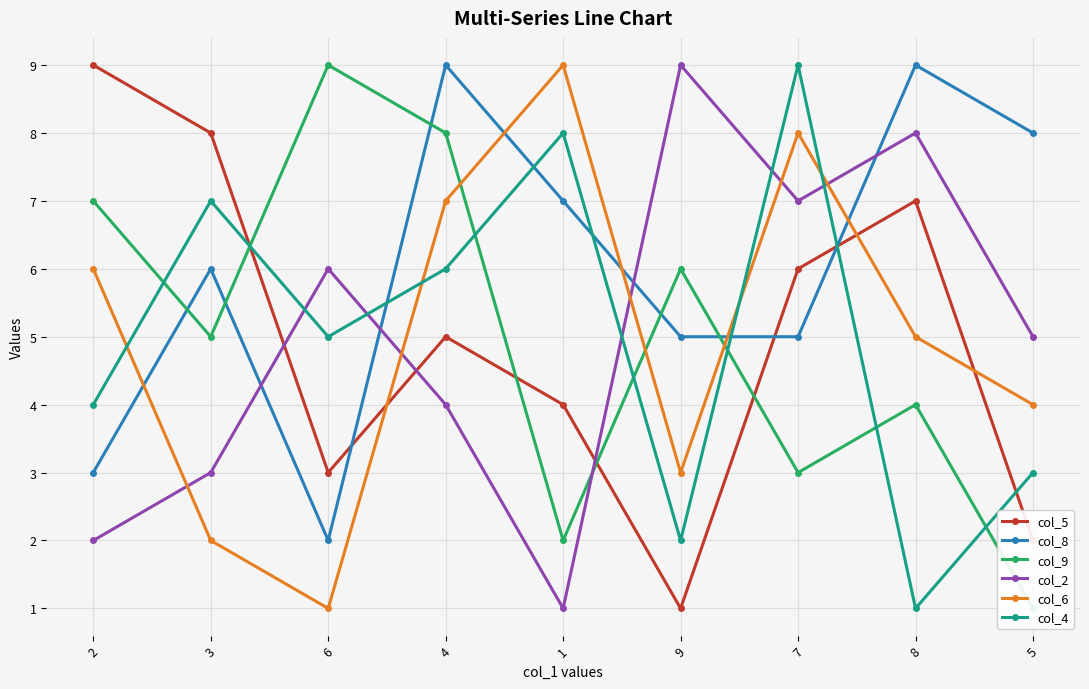

Which series ends up on top after the final intersection of col_9 and col_6?

col_6